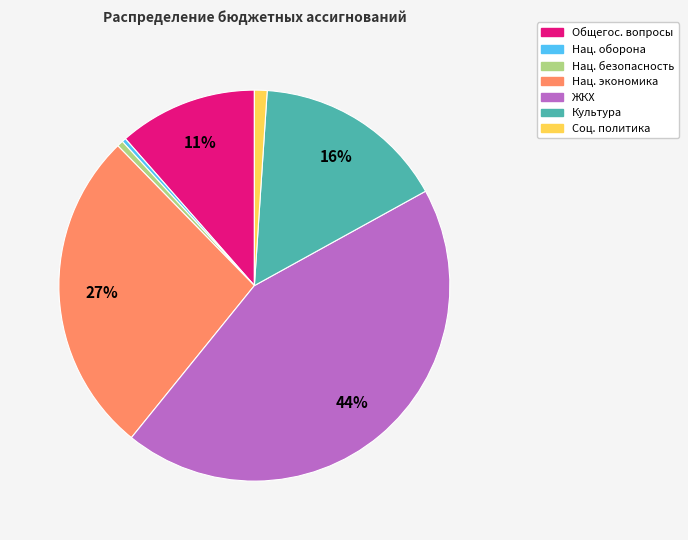

To the nearest percent, what is the difference between the largest and smallest slice percentages?

44%